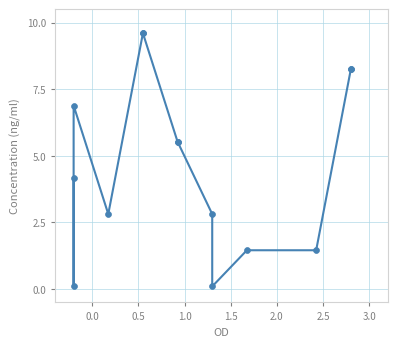

What Y value in the scatter plot is closest to 4?

4.2